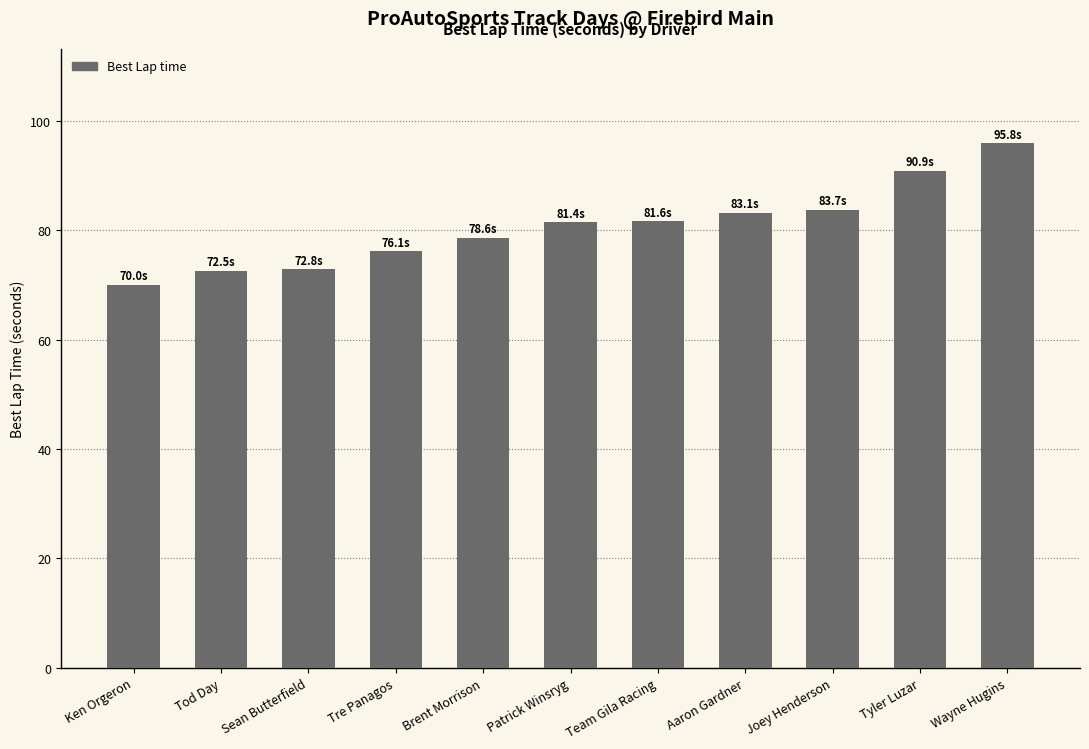

Are the bars horizontal?

No